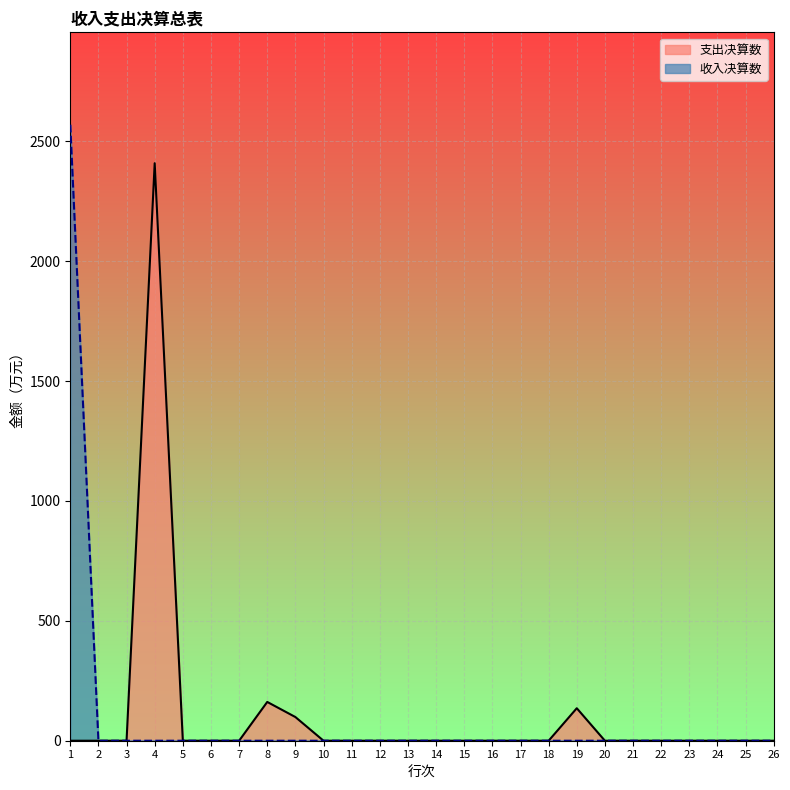

True or false: 支出决算数 and 收入决算数 cross at least once.

False